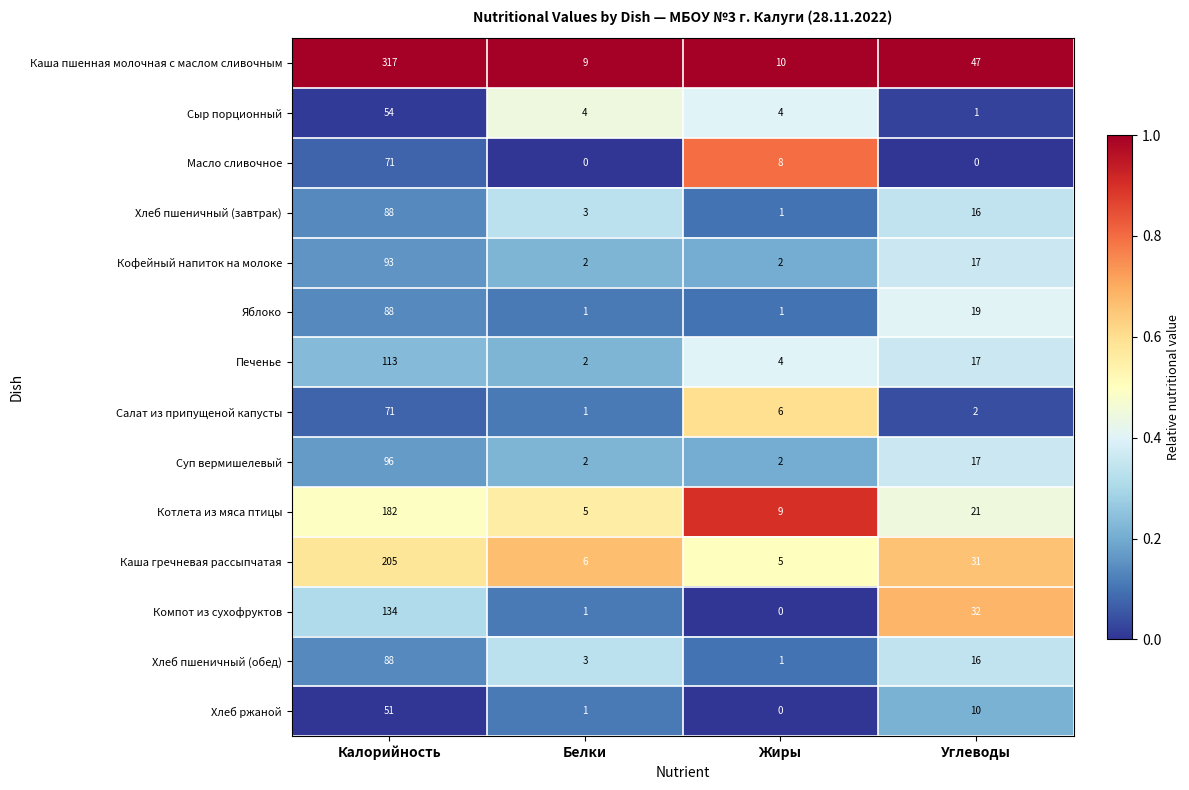

True or false: Сыр порционный has a value of 2 at Углеводы.

False